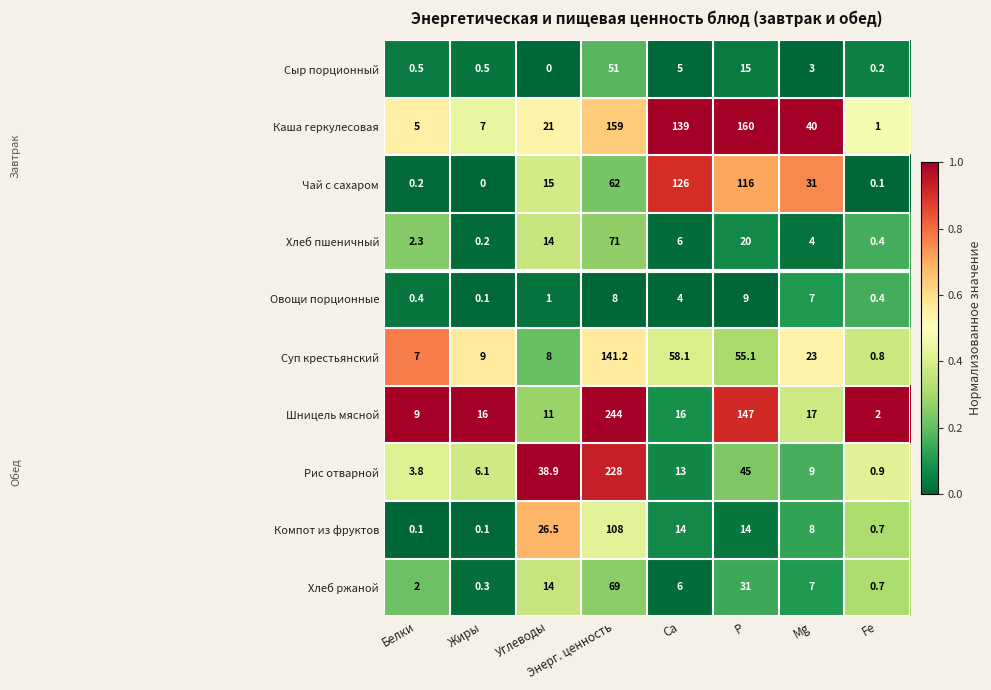

What is the greatest value displayed?

244.0